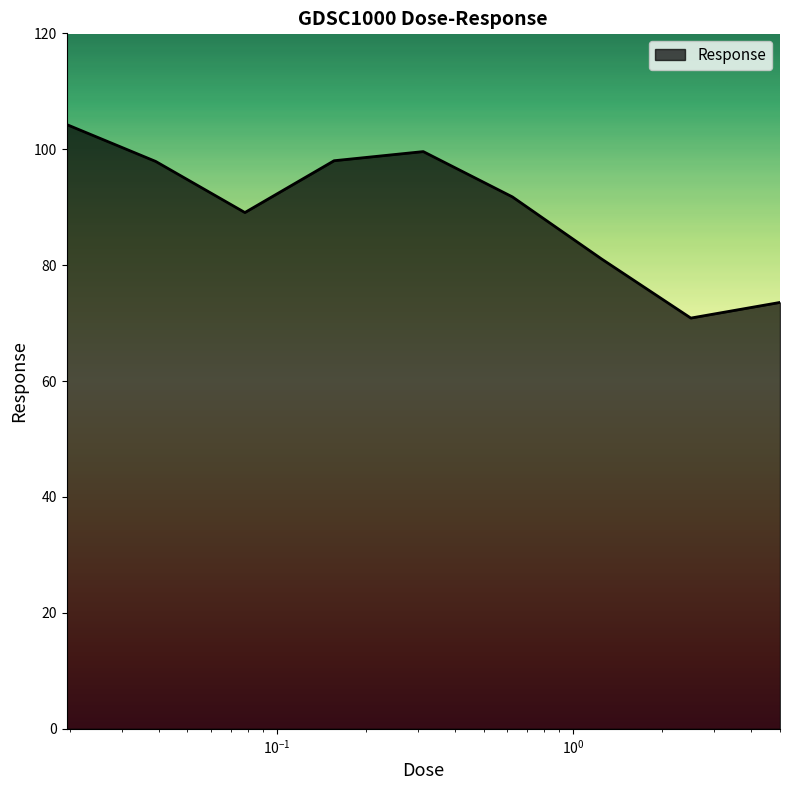

What is the minimum value shown in the chart?

70.9